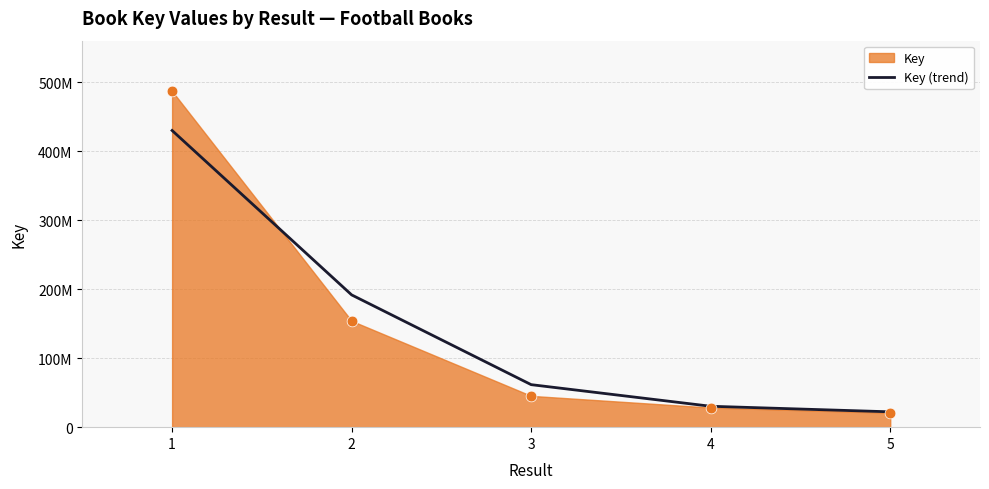

What is the change in value from 1 to 3?

-368243827